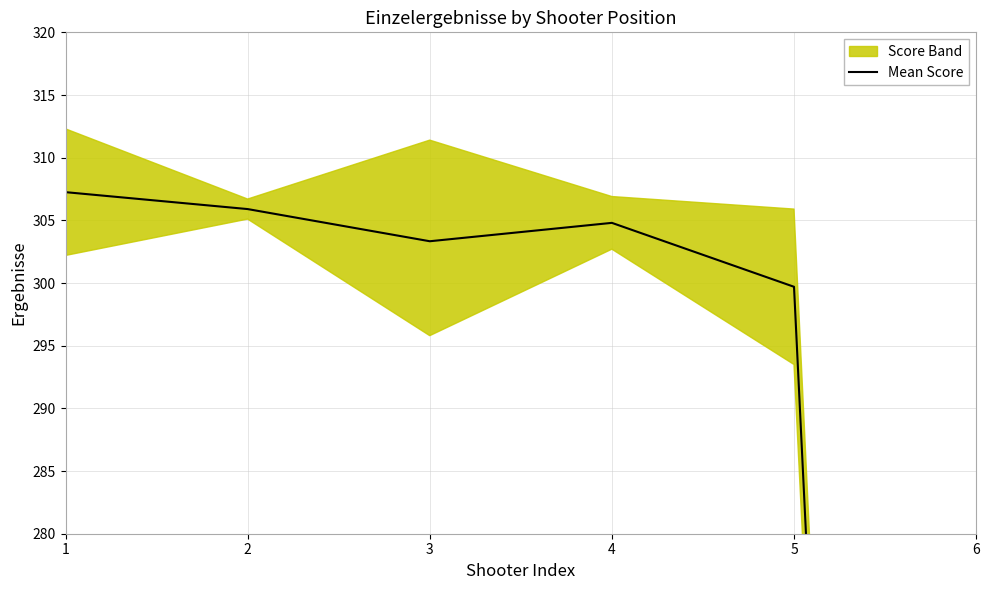

Is it true that the value at 1 is 307.2?

True